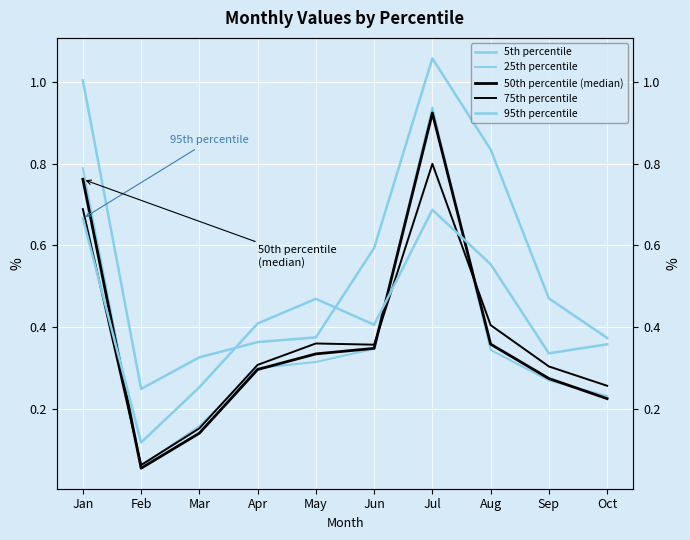

Reading left to right, transcribe all the data shown in this chart.

5th percentile: 1.0	0.2	0.3	0.4	0.4	0.6	1.1	0.8	0.5	0.4
25th percentile: 0.8	0.1	0.2	0.3	0.3	0.3	0.9	0.3	0.3	0.2
50th percentile (median): 0.8	0.1	0.1	0.3	0.3	0.3	0.9	0.4	0.3	0.2
75th percentile: 0.7	0.1	0.2	0.3	0.4	0.4	0.8	0.4	0.3	0.3
95th percentile: 0.7	0.1	0.3	0.4	0.5	0.4	0.7	0.6	0.3	0.4